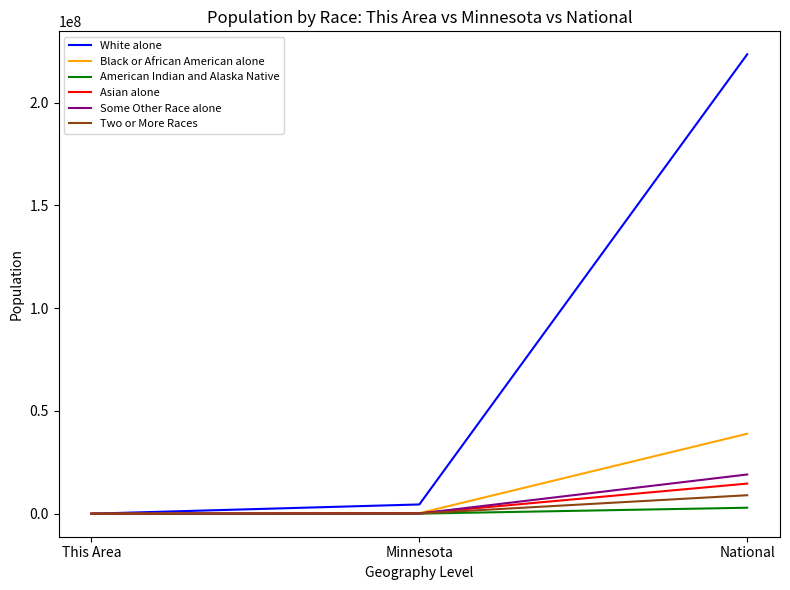

Count the number of categories in the chart.

3